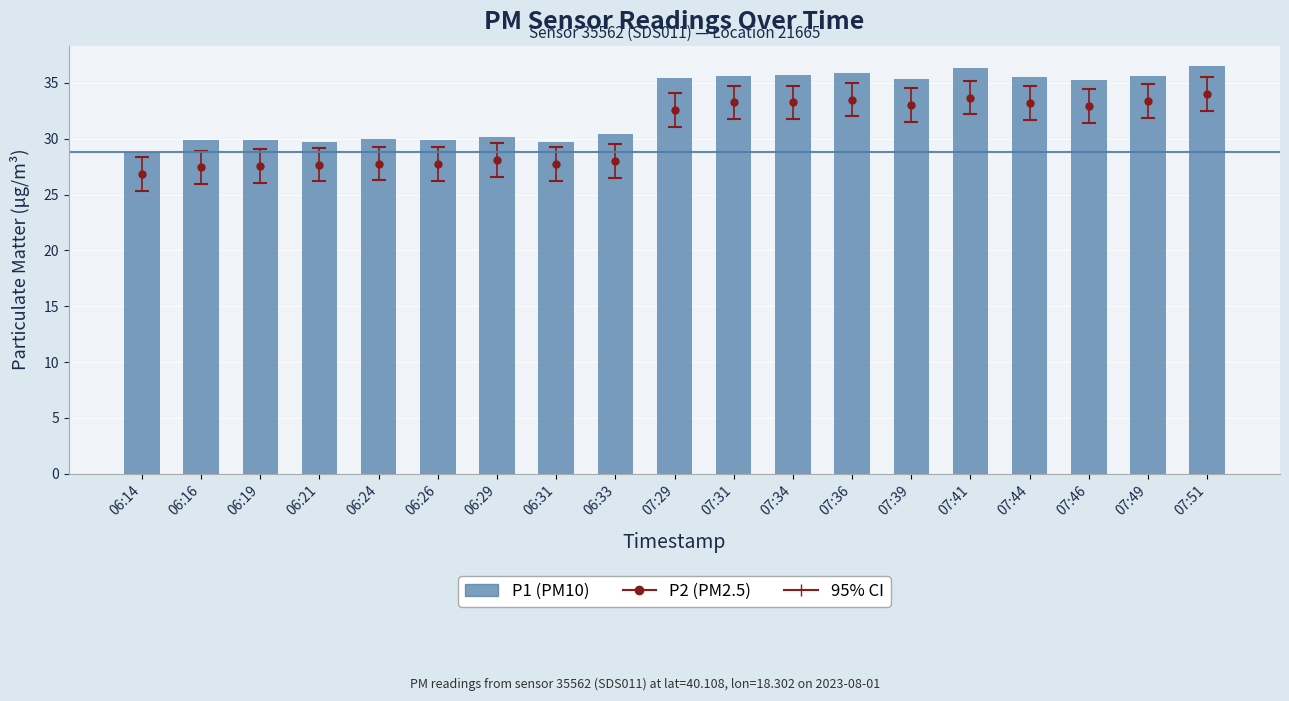

Between 07:41 and 07:31, which is larger?

07:41